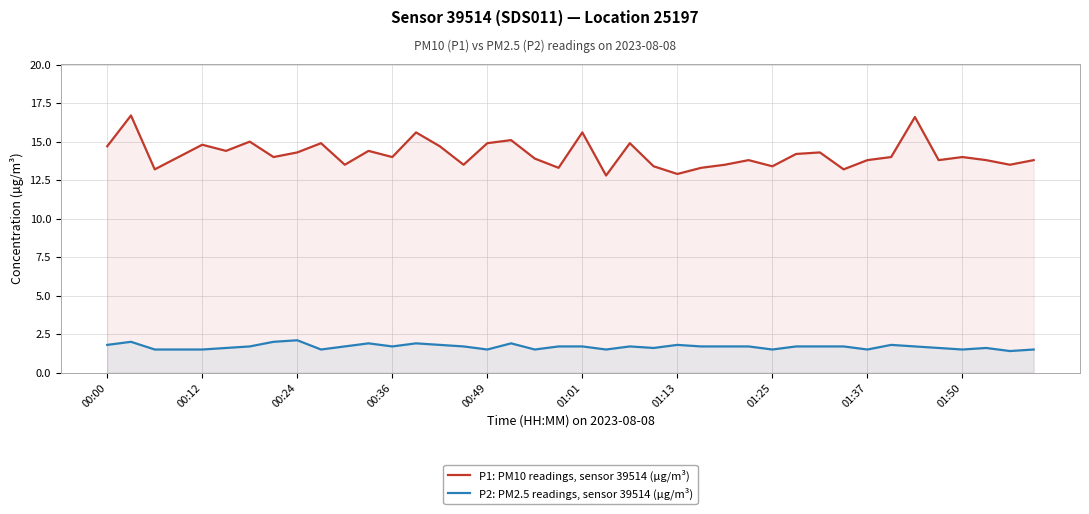

In P1: PM10 readings, sensor 39514 (µg/m³), how many points are lower than both neighbors (excluding endpoints)?

13